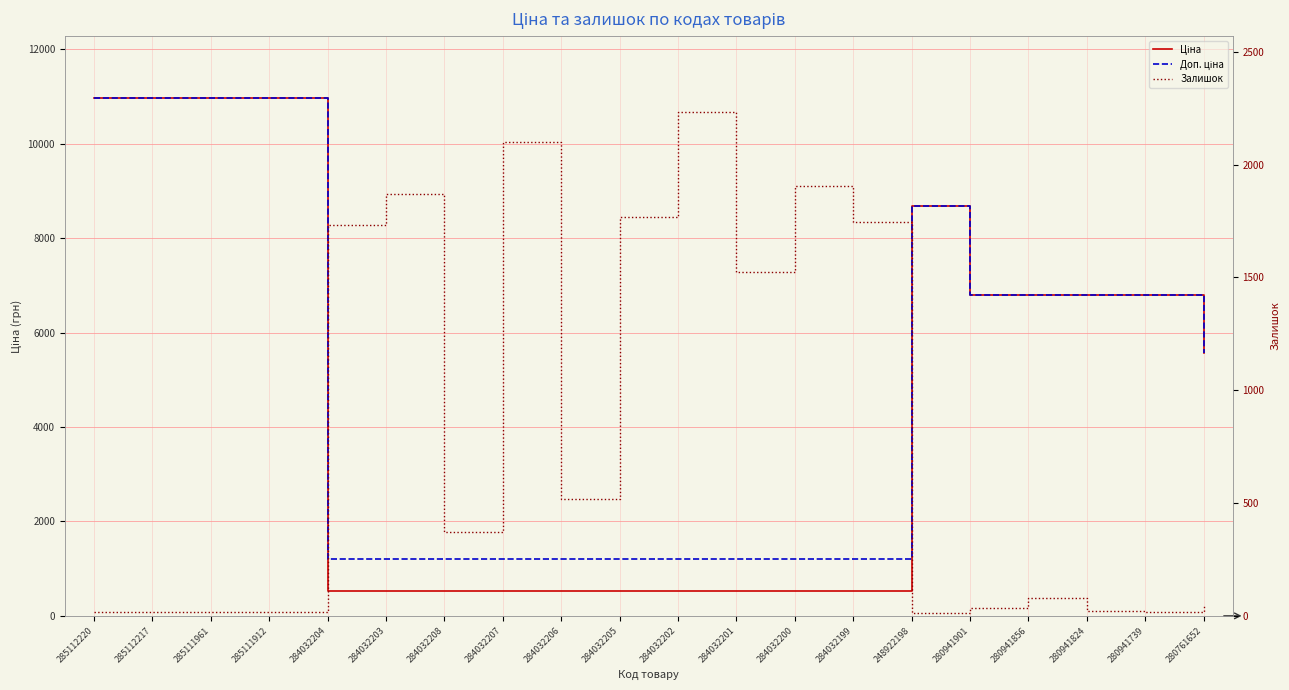

Which series changed the most between 284032204 and 284032208?

Залишок